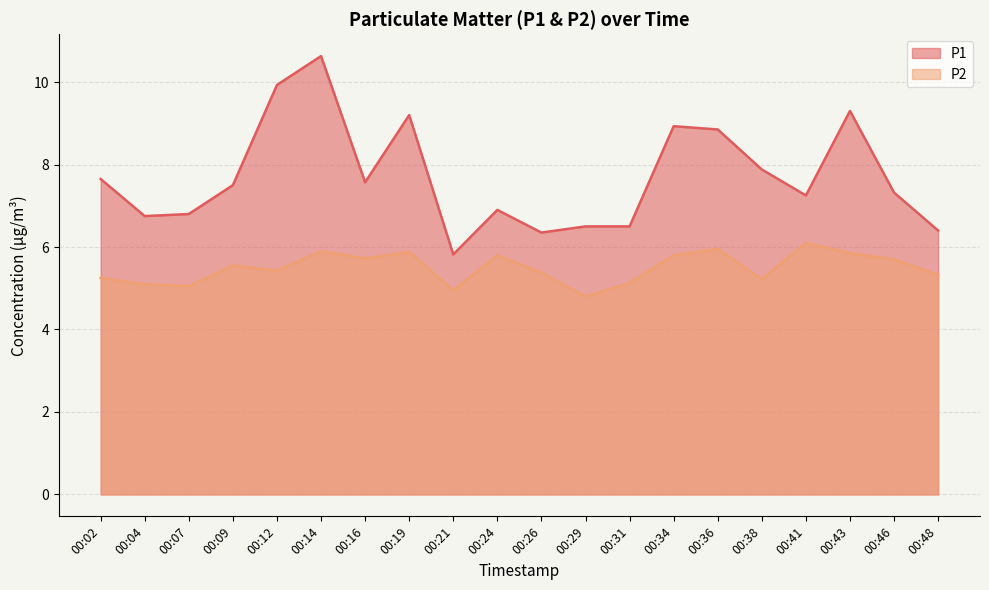

True or false: P1 and P2 cross at least once.

False